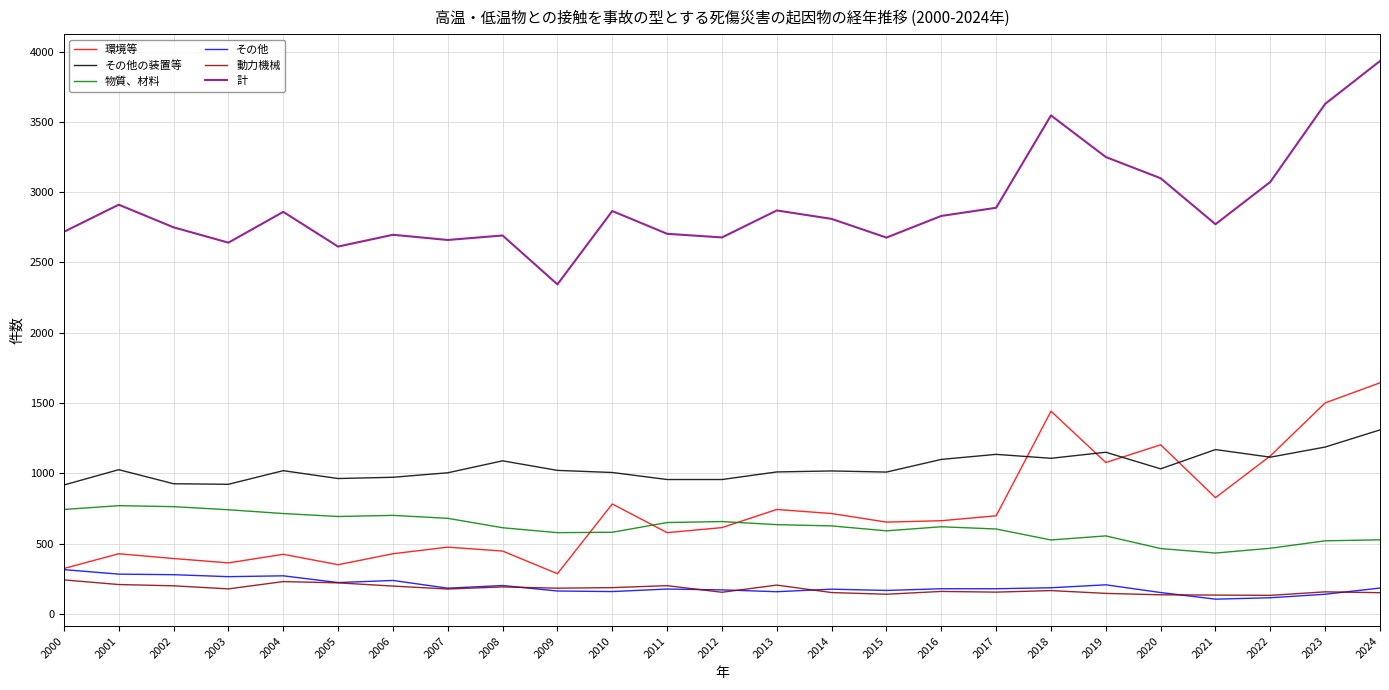

Is this an area chart (filled region under the line)?

No